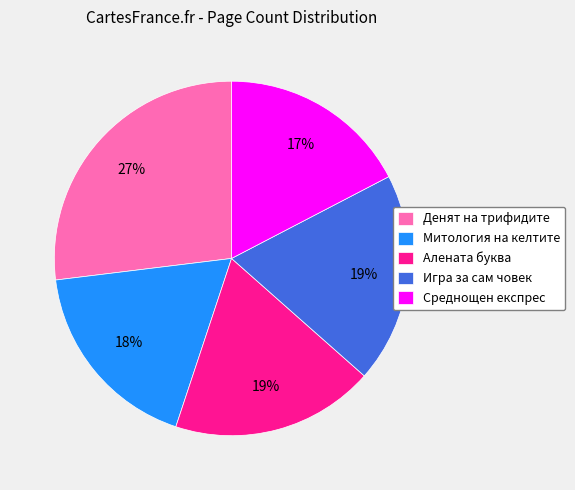

True or false: Денят на трифидите accounts for 27% of the total.

True